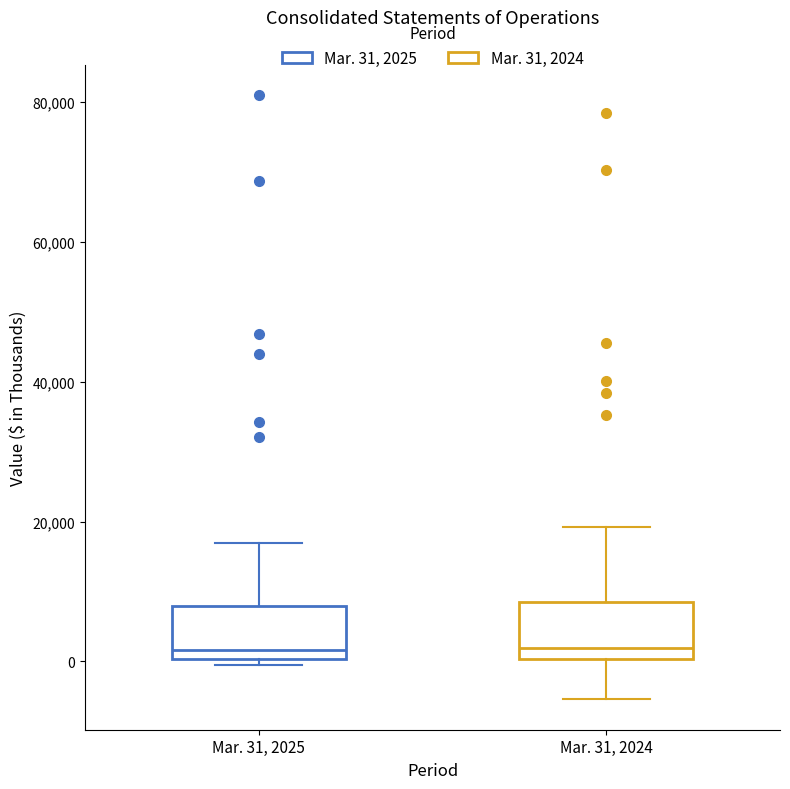

Where is the upper edge of the box for Mar. 31, 2024 on the y-axis? The values are not printed on the chart, so give them approximately, as read against the axis.

8000